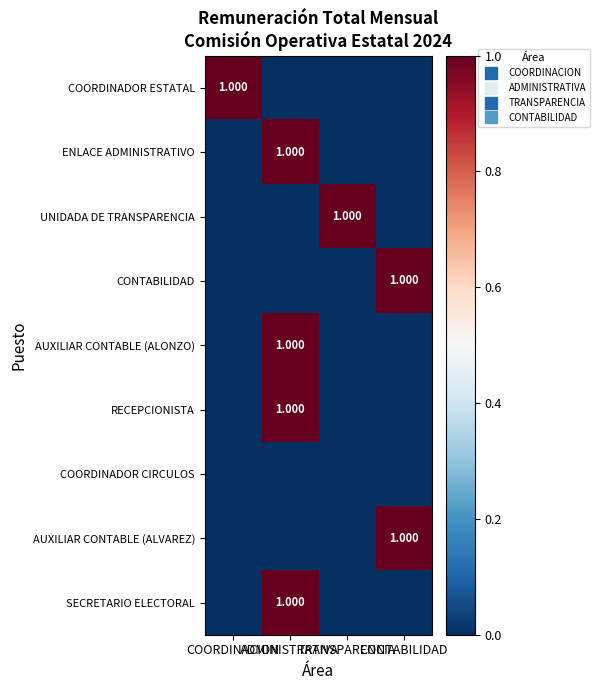

List the labels in order of RECEPCIONISTA value, smallest first.

COORDINACION, TRANSPARENCIA, CONTABILIDAD, ADMINISTRATIVA